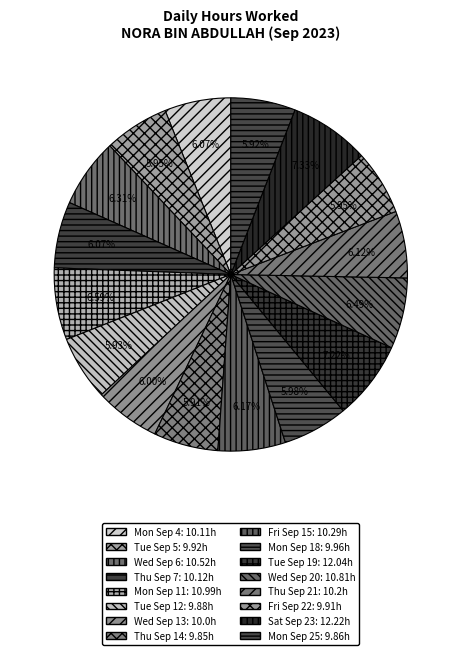

Is it true that Thu Sep 21 is 1% of the pie?

False